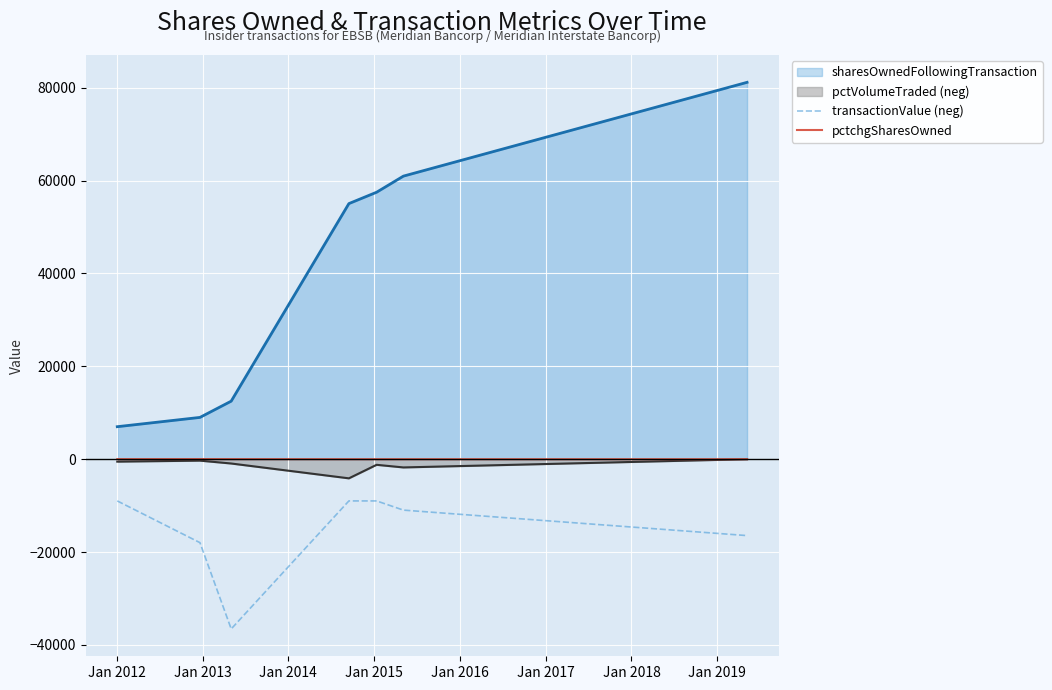

Which series has the largest total across all categories?

sharesOwnedFollowingTransaction